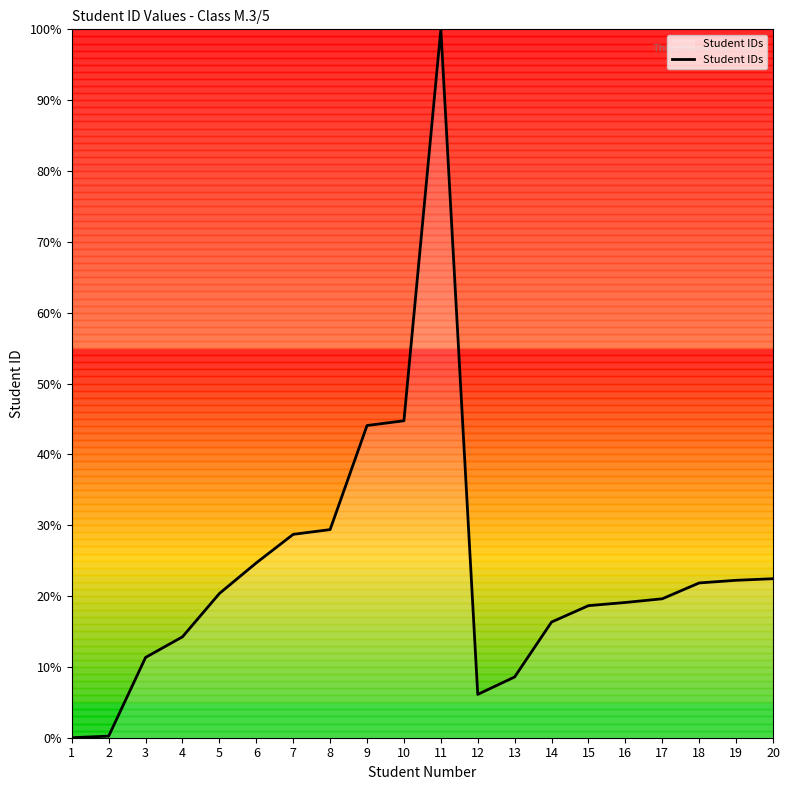

What is the difference between the values at 11 and 4?

85.8